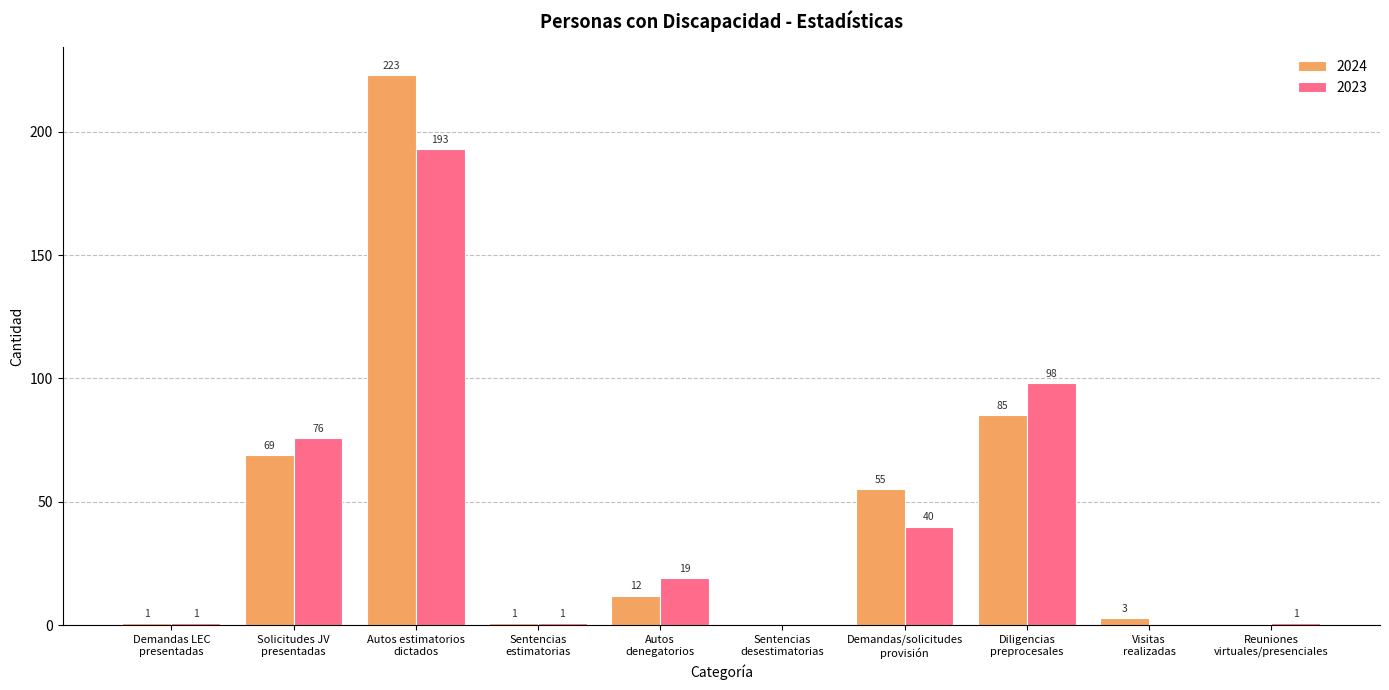

Reading left to right, what are all the values shown in this chart?

2024: Demandas LEC
presentadas=1	Solicitudes JV
presentadas=69	Autos estimatorios
dictados=223	Sentencias
estimatorias=1	Autos
denegatorios=12	Sentencias
desestimatorias=0	Demandas/solicitudes
provisión=55	Diligencias
preprocesales=85	Visitas
realizadas=3	Reuniones
virtuales/presenciales=0
2023: Demandas LEC
presentadas=1	Solicitudes JV
presentadas=76	Autos estimatorios
dictados=193	Sentencias
estimatorias=1	Autos
denegatorios=19	Sentencias
desestimatorias=0	Demandas/solicitudes
provisión=40	Diligencias
preprocesales=98	Visitas
realizadas=0	Reuniones
virtuales/presenciales=1